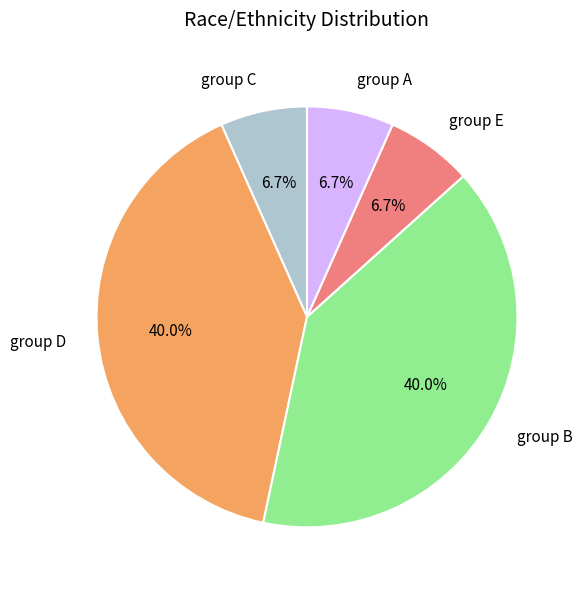

Is group E the majority of the pie?

No